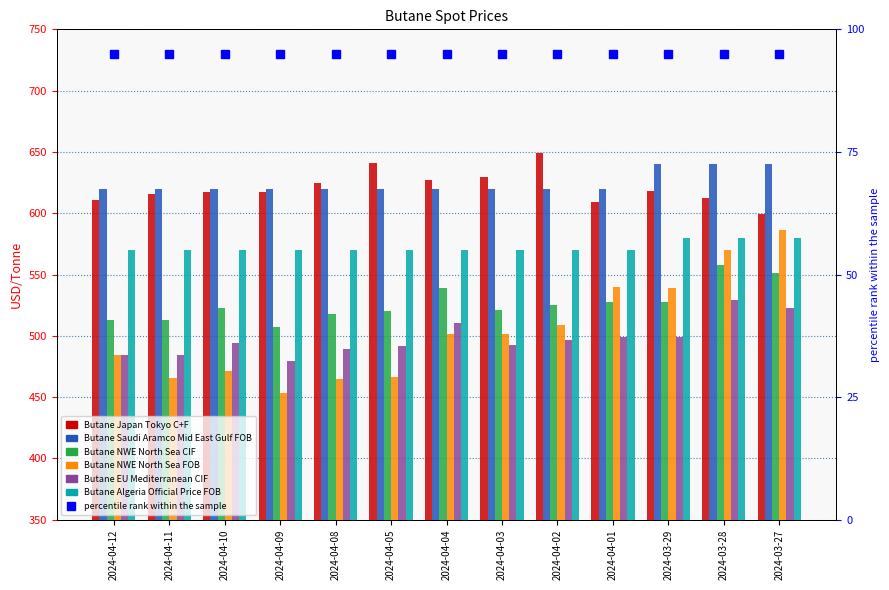

Reading left to right, transcribe all the data shown in this chart.

Butane Japan Tokyo C+F: 610.4	615.5	617.0	617.4	624.6	641.4	627.5	629.8	649.3	608.9	618.3	612.3	599.2
Butane Saudi Aramco Mid East Gulf FOB: 620.0	620.0	620.0	620.0	620.0	620.0	620.0	620.0	620.0	620.0	640.0	640.0	640.0
Butane NWE North Sea CIF: 512.9	513.2	522.6	507.6	517.7	520.4	538.7	521.4	524.9	527.8	527.5	558.0	551.4
Butane NWE North Sea FOB: 484.6	466.0	471.4	453.3	464.5	466.6	501.2	501.4	509.2	539.6	539.2	569.7	586.6
Butane EU Mediterranean CIF: 484.3	484.7	494.1	479.1	489.2	491.9	510.2	492.9	496.4	499.3	499.0	529.5	522.9
Butane Algeria Official Price FOB: 570.0	570.0	570.0	570.0	570.0	570.0	570.0	570.0	570.0	570.0	580.0	580.0	580.0